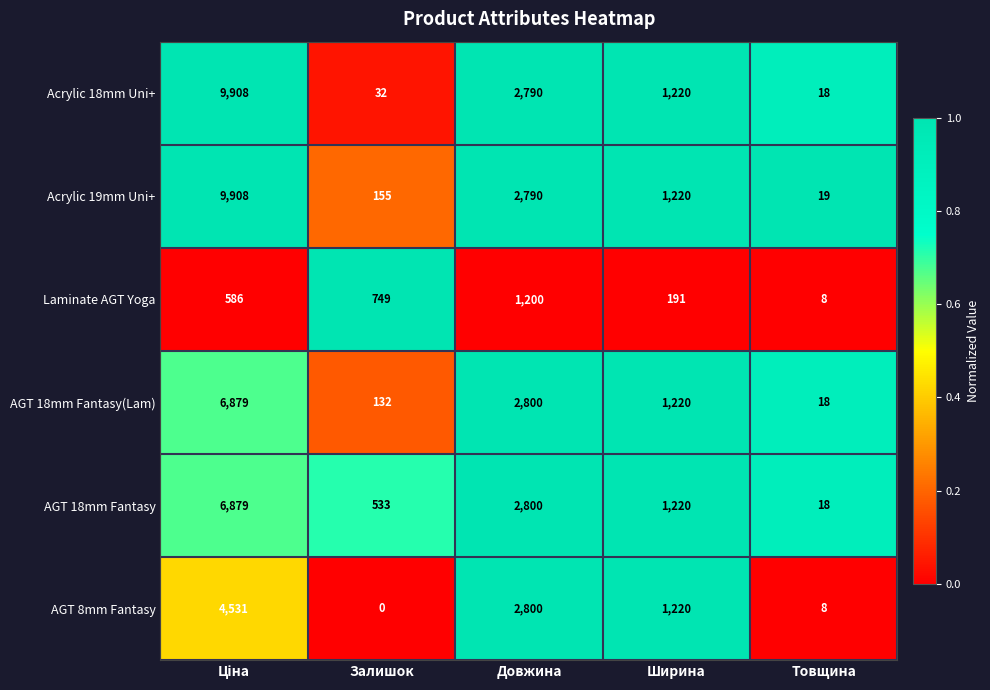

Reading left to right, list all the values displayed in this chart.

Acrylic 18mm Uni+: 9908	32	2790	1220	18
Acrylic 19mm Uni+: 9908	155	2790	1220	19
Laminate AGT Yoga: 586	749	1200	191	8
AGT 18mm Fantasy(Lam): 6879	132	2800	1220	18
AGT 18mm Fantasy: 6879	533	2800	1220	18
AGT 8mm Fantasy: 4531	0	2800	1220	8